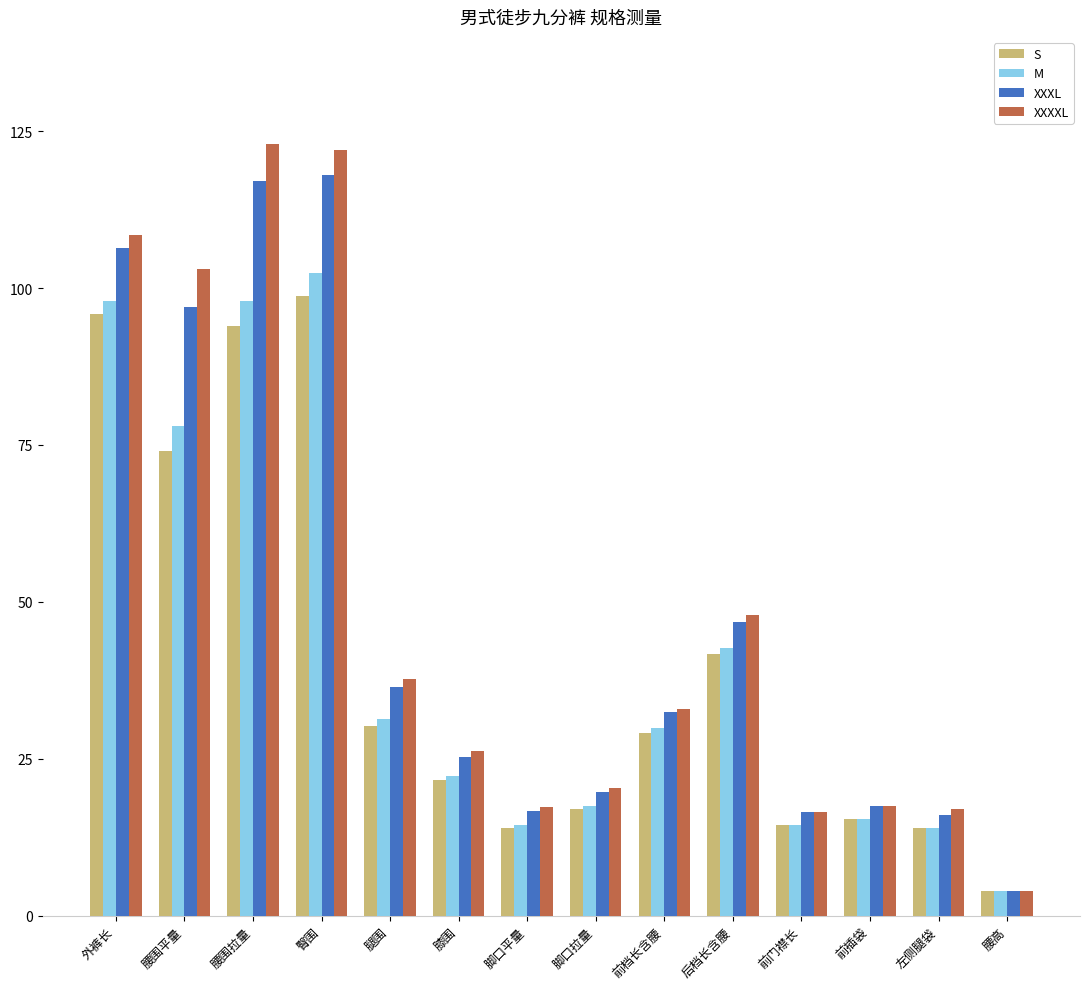

Which series has the largest range (max minus min)?

XXXXL